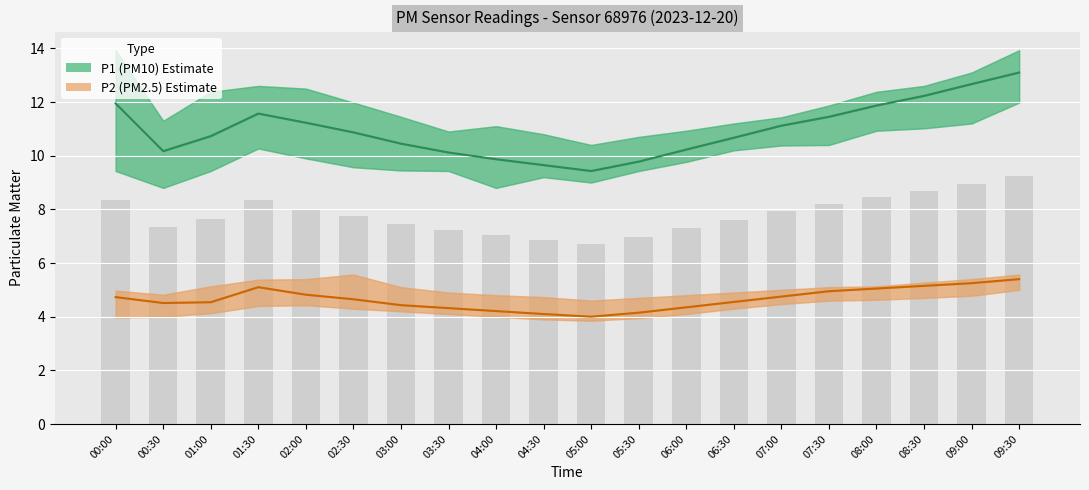

Reading right to left, transcribe all the data shown in this chart.

P1 (PM10): 09:30=13.1	09:00=12.7	08:30=12.2	08:00=11.9	07:30=11.4	07:00=11.1	06:30=10.7	06:00=10.2	05:30=9.8	05:00=9.4	04:30=9.7	04:00=9.9	03:30=10.1	03:00=10.4	02:30=10.9	02:00=11.2	01:30=11.6	01:00=10.7	00:30=10.2	00:00=11.9
P2 (PM2.5): 09:30=5.4	09:00=5.2	08:30=5.2	08:00=5.0	07:30=5.0	07:00=4.8	06:30=4.5	06:00=4.3	05:30=4.2	05:00=4.0	04:30=4.1	04:00=4.2	03:30=4.3	03:00=4.4	02:30=4.7	02:00=4.8	01:30=5.1	01:00=4.5	00:30=4.5	00:00=4.7